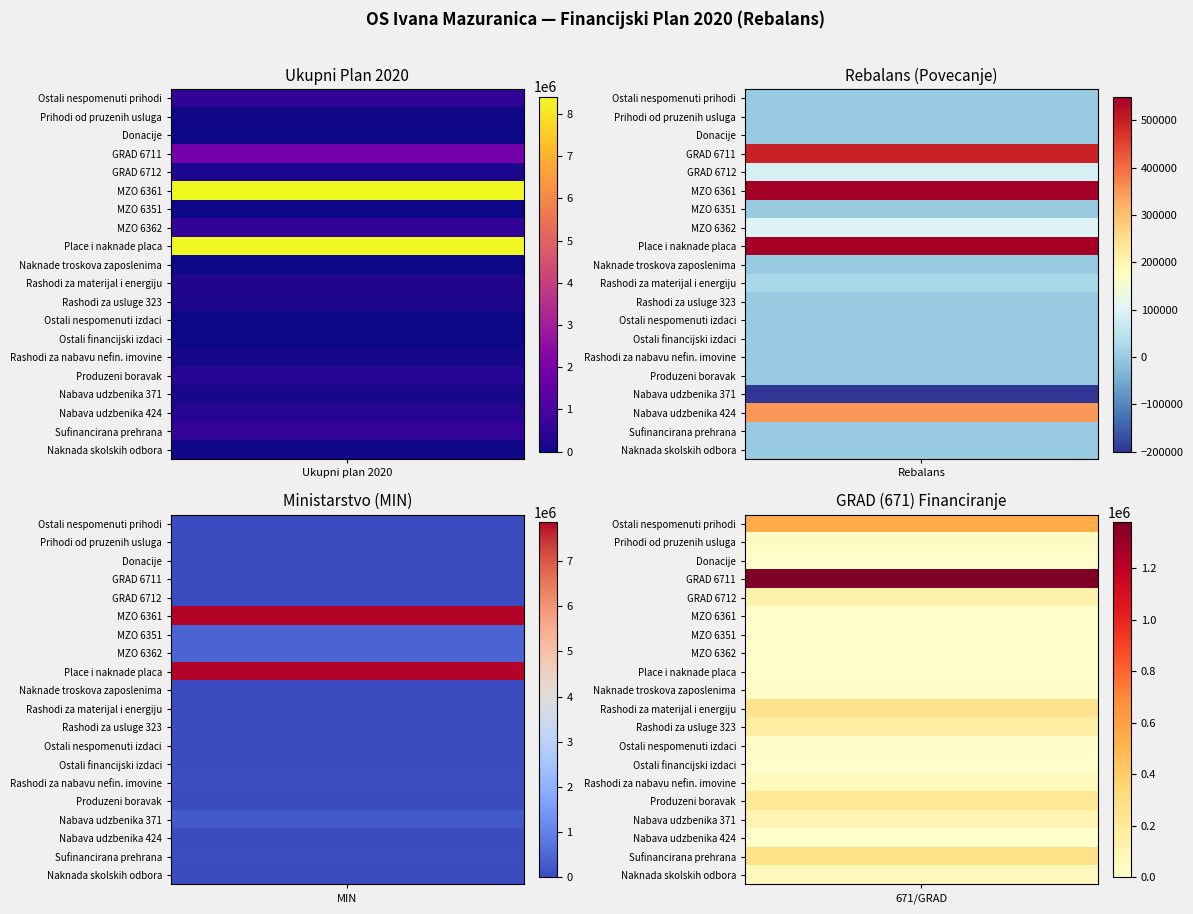

Which series has the largest total across all categories?

Place i naknade placa